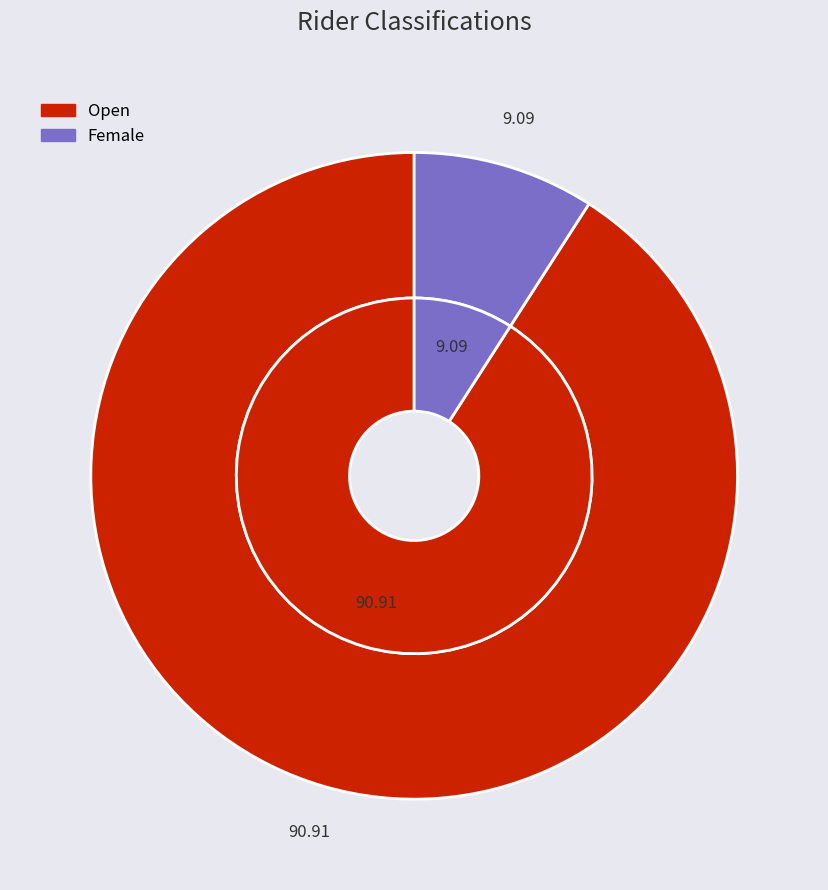

Rank the categories by value from lowest to highest.

Female, Open